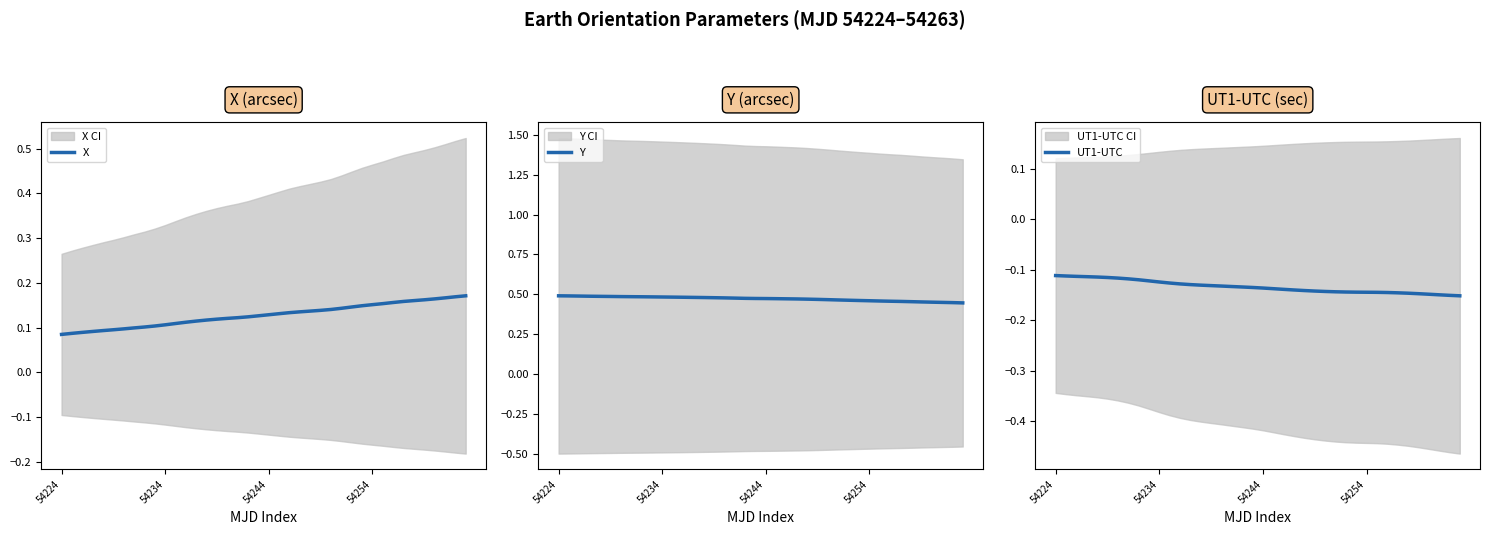

How many lines are shown in the chart?

3